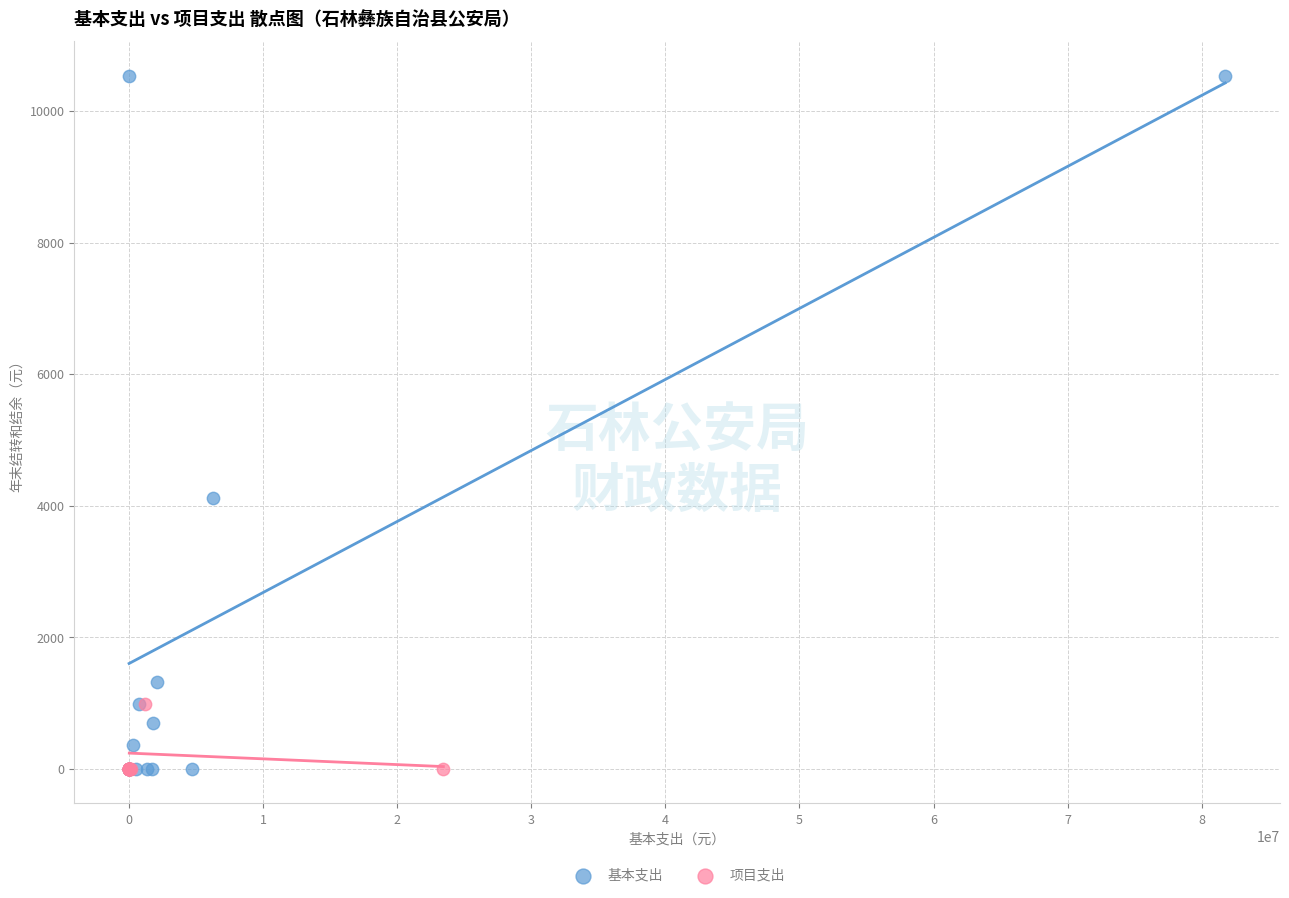

Which series contains the highest Y value?

基本支出